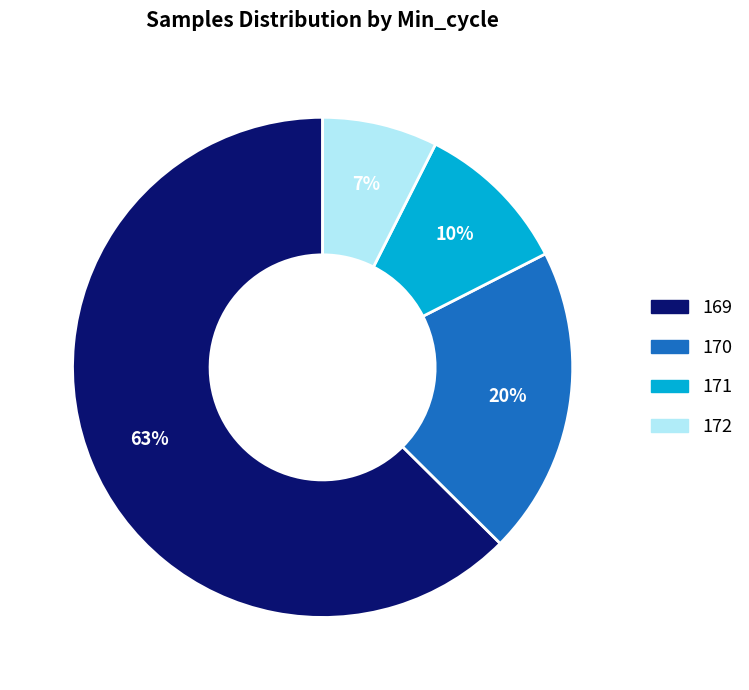

Does any single category account for the majority?

Yes